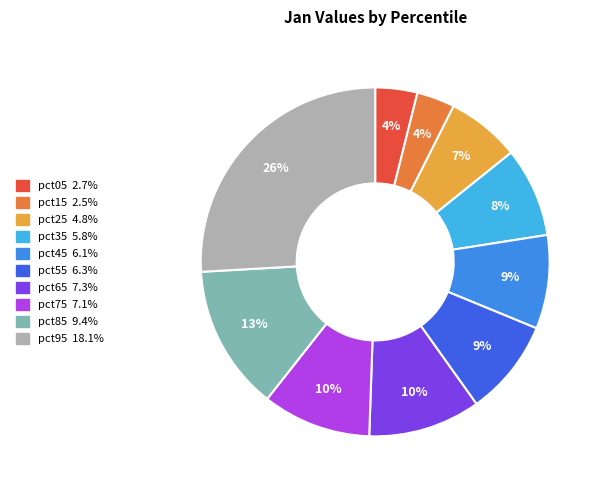

Does pct45 account for over 50% of the chart?

No